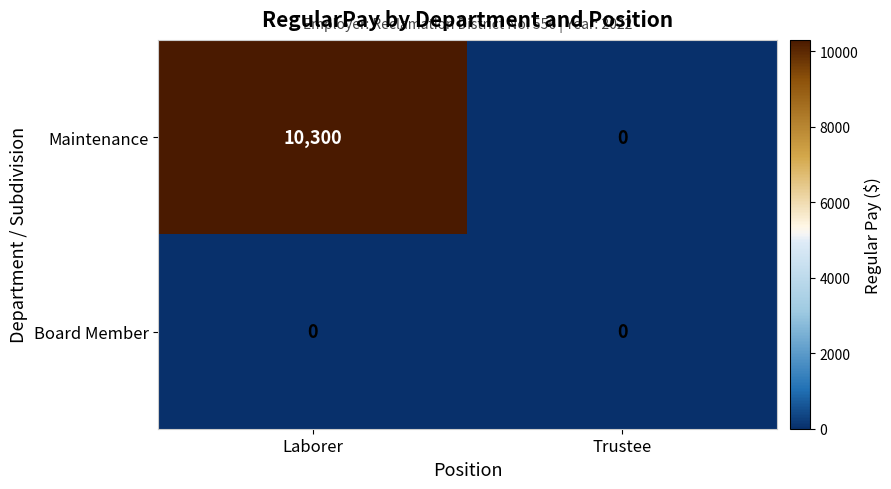

At which label does Maintenance reach its minimum?

Trustee